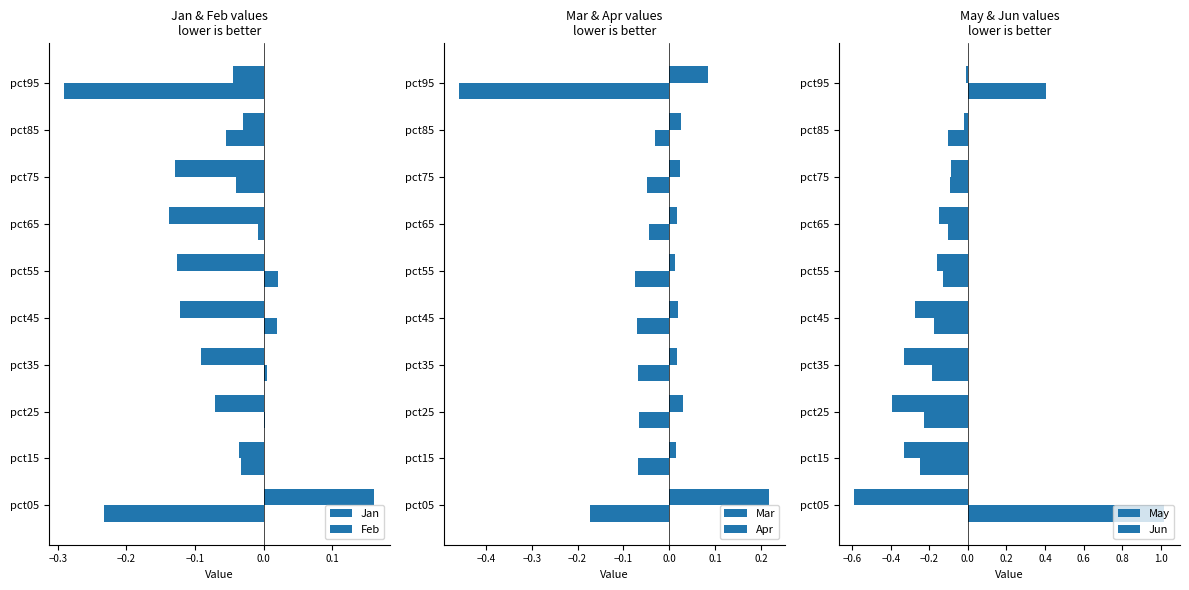

How many data points in Jan are less than 0?

9